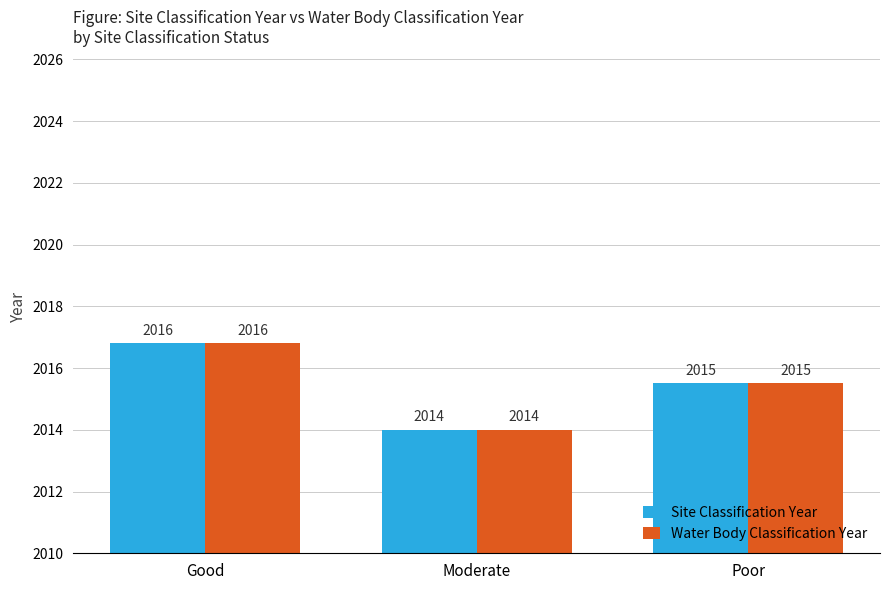

At which category does the chart reach its minimum across all series?

Moderate